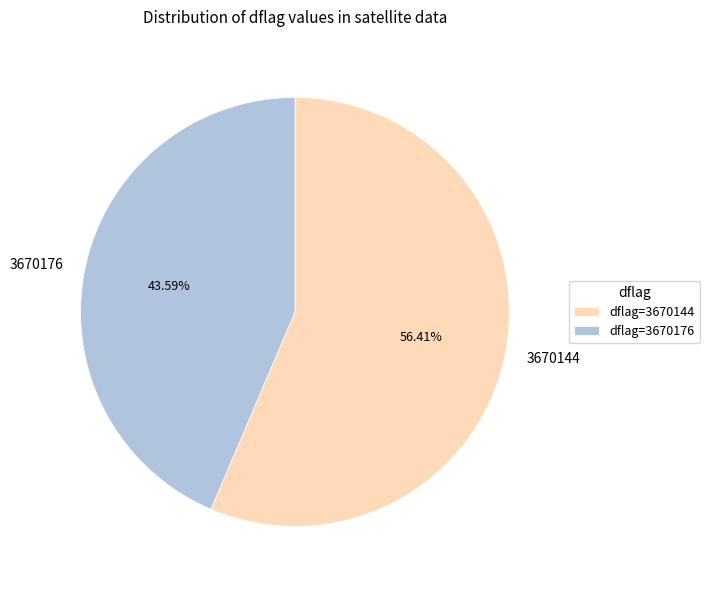

Between 3670144 and 3670176, which is larger?

3670144